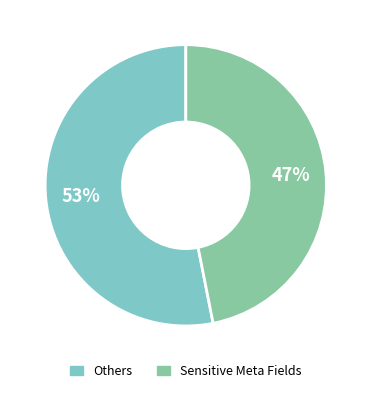

Does any single category account for the majority?

Yes